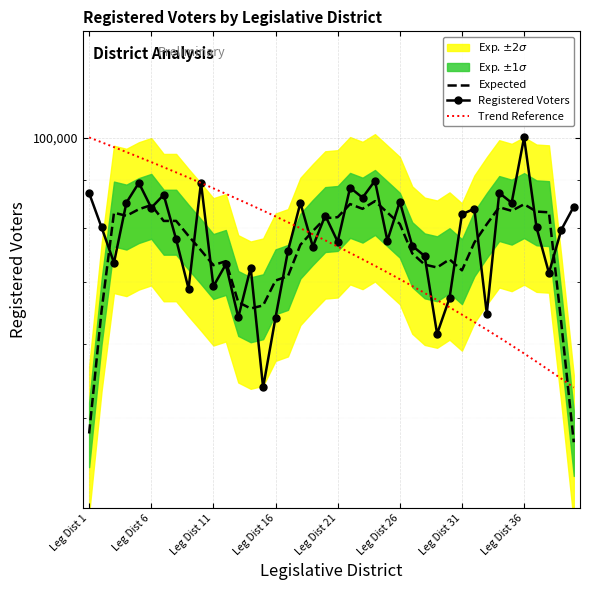

After their last crossing, which series has the higher values: Registered Voters or Trend Reference?

Registered Voters